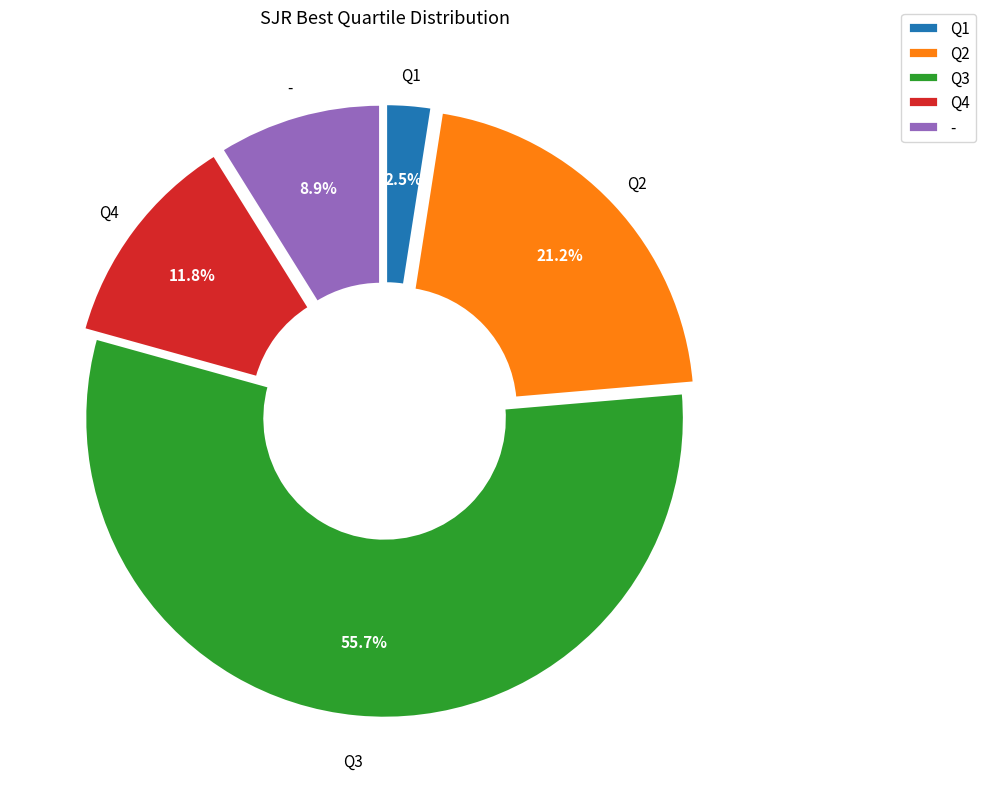

To the nearest percent, what is the difference between the largest and smallest slice percentages?

53%